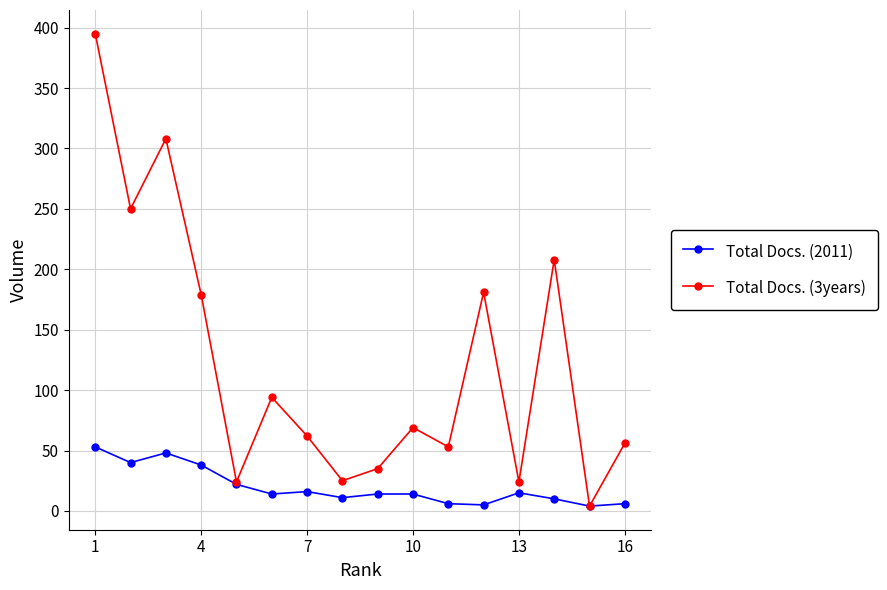

How many lines are shown in the chart?

2